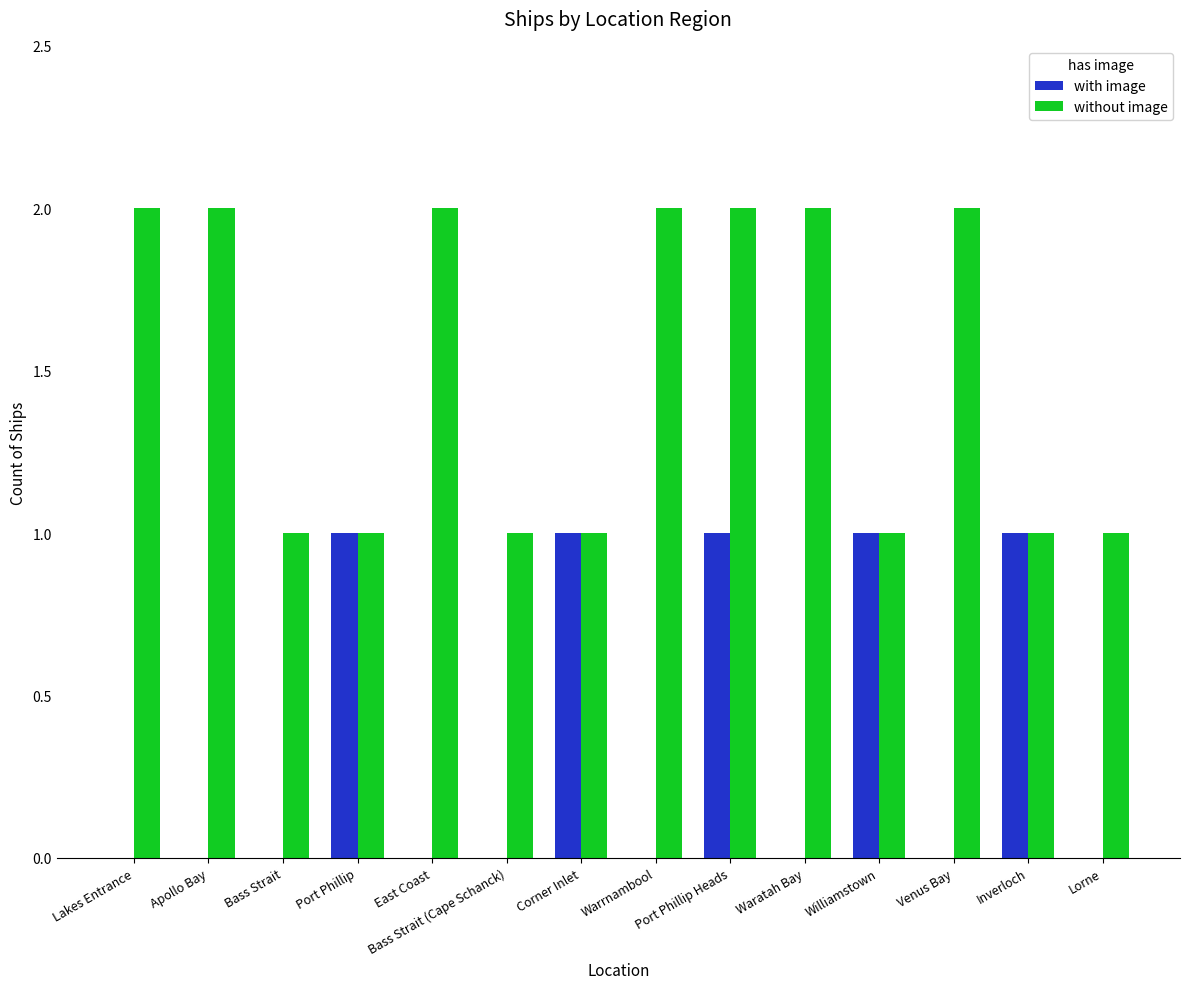

What is the sum of all without image values?

21